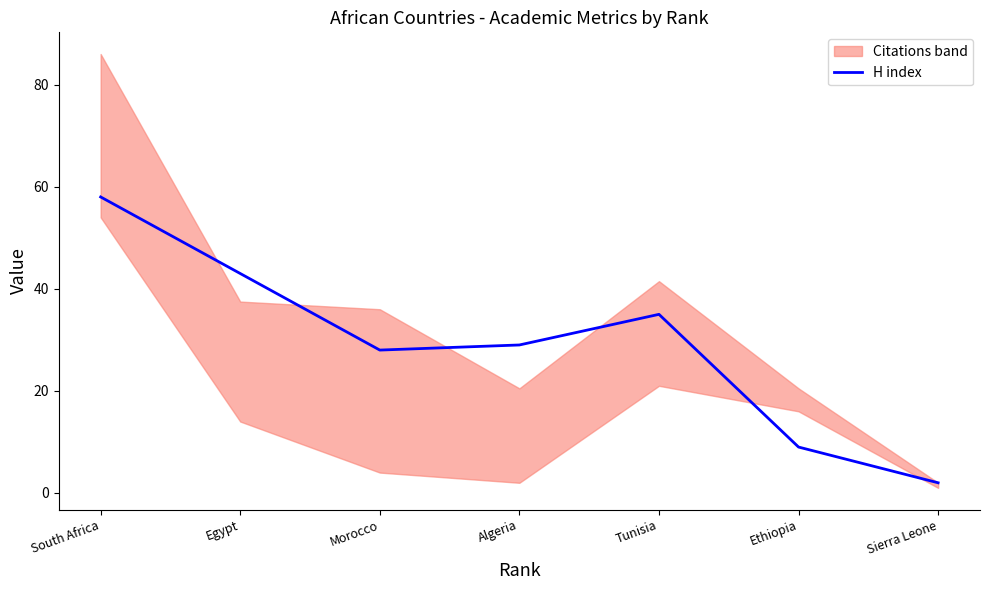

What is the difference between the maximum and second lowest values?

49